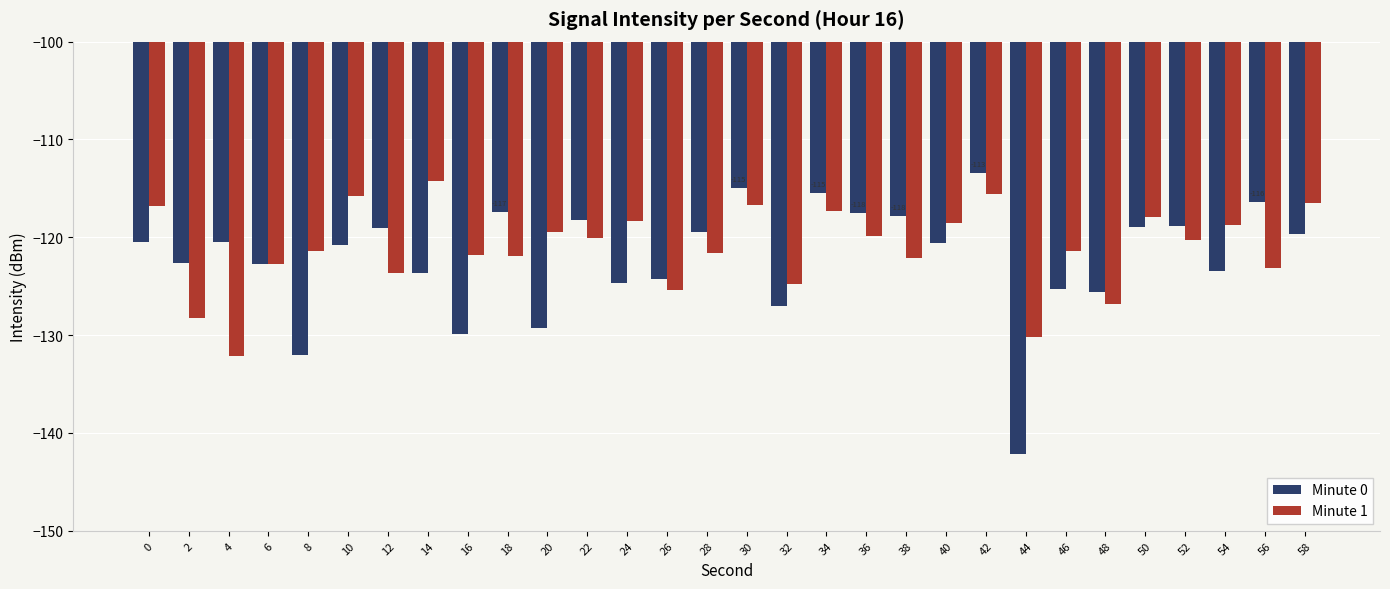

What is the value of the Minute 0 bar at the 20th from the left?

-117.8